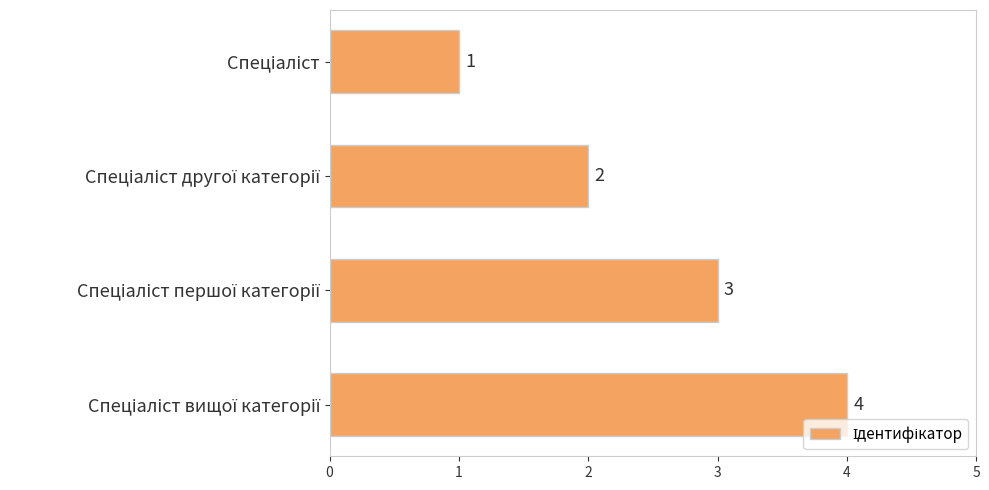

What is the greatest value displayed?

4